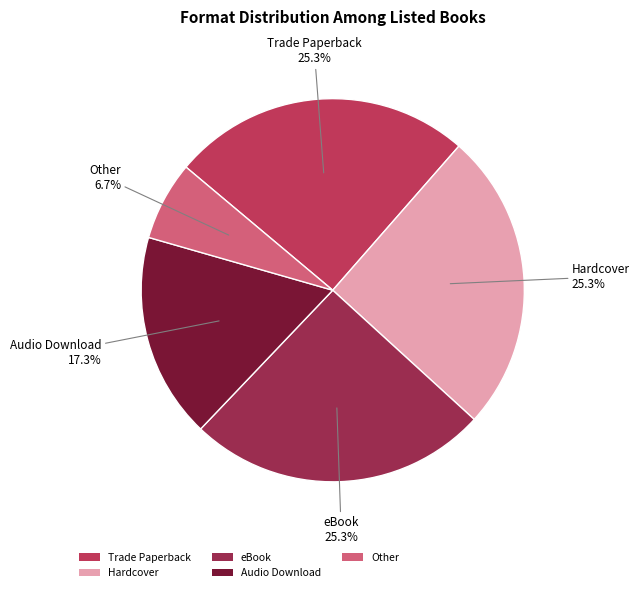

To the nearest percent, what percentage of the pie is Hardcover?

25%